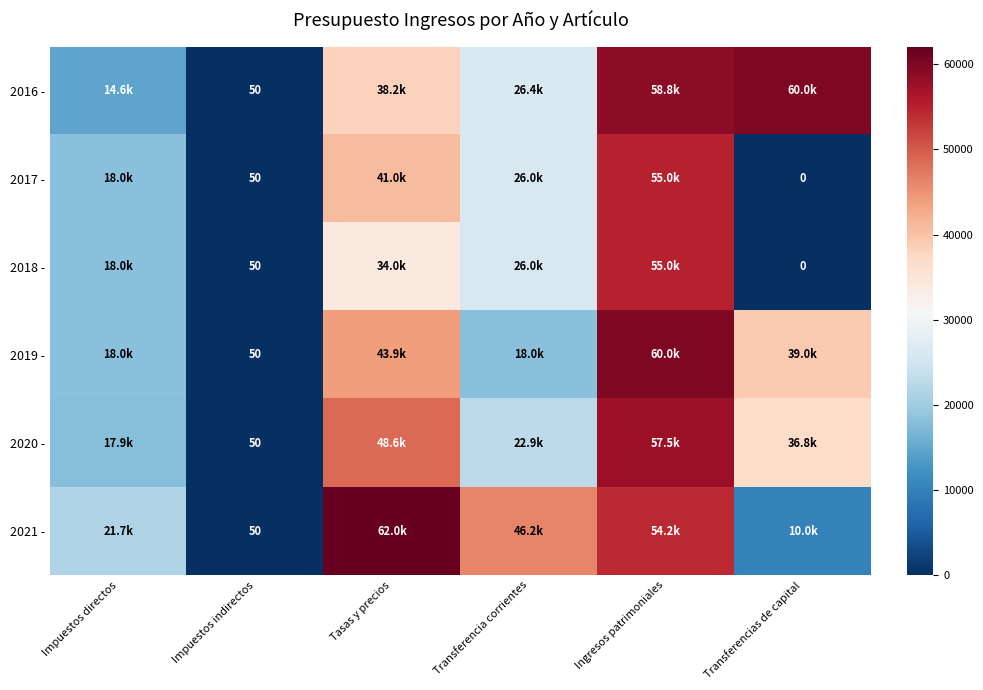

Count the number of categories in the chart.

6